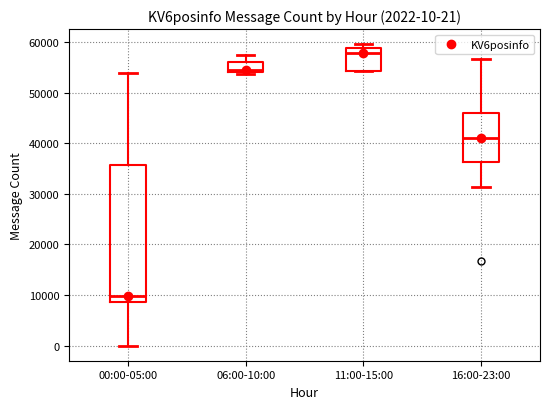

Which box is the tallest, from its lower edge to its upper edge?

00:00-05:00